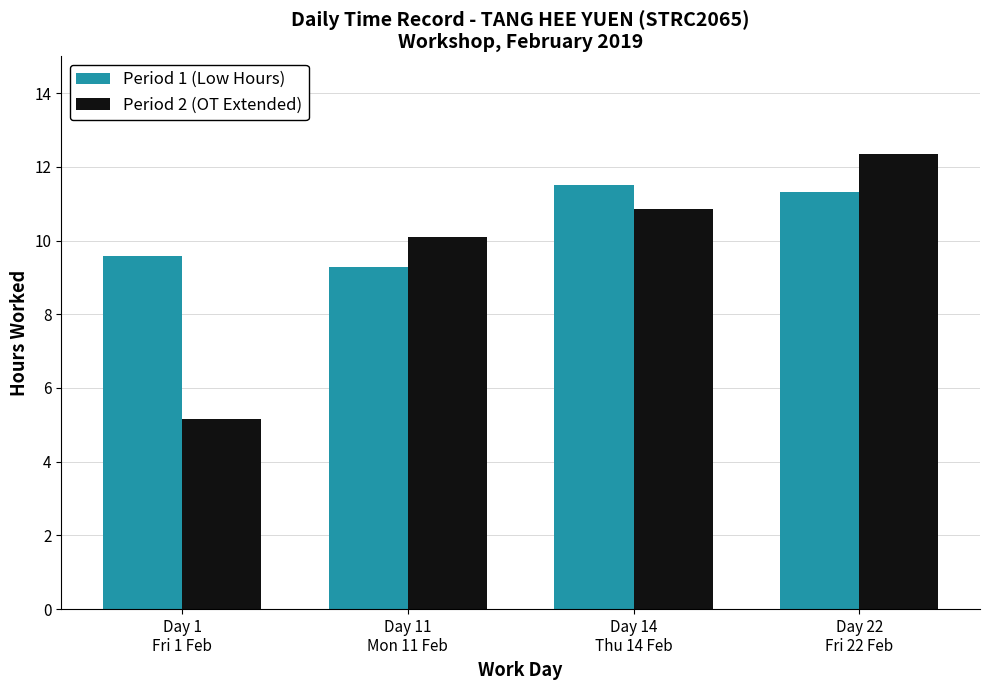

How many bars are there in each group?

2